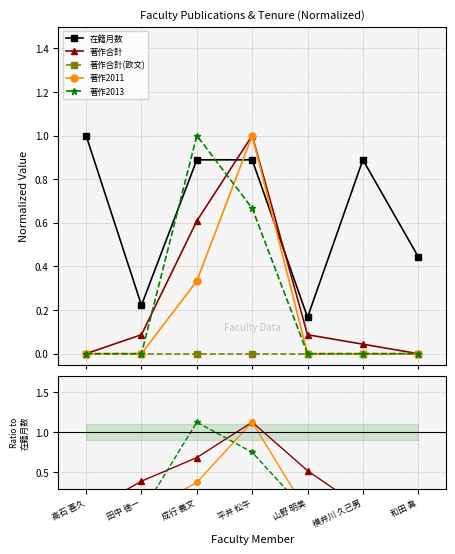

Which series changed the most between 成行 義文 and 和田 眞?

著作2013